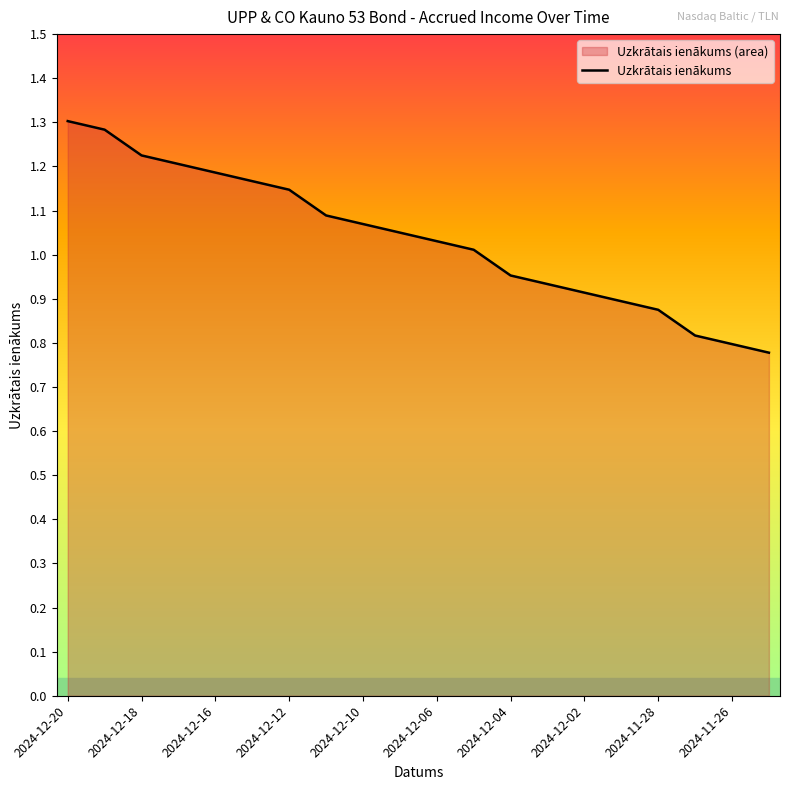

Is it true that the value at 2024-12-19 is 1.3?

True